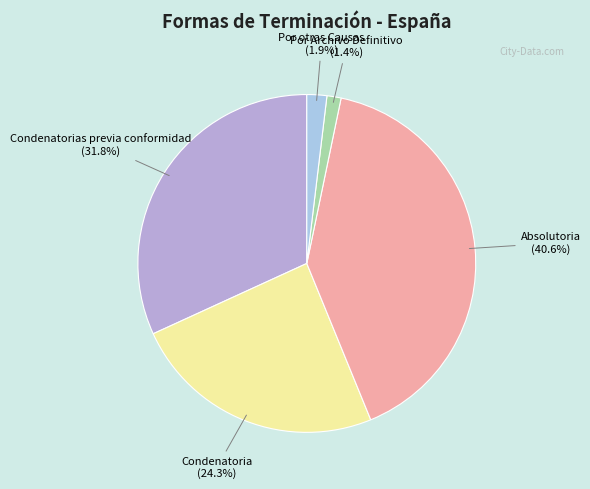

How many slices are in this pie chart?

5